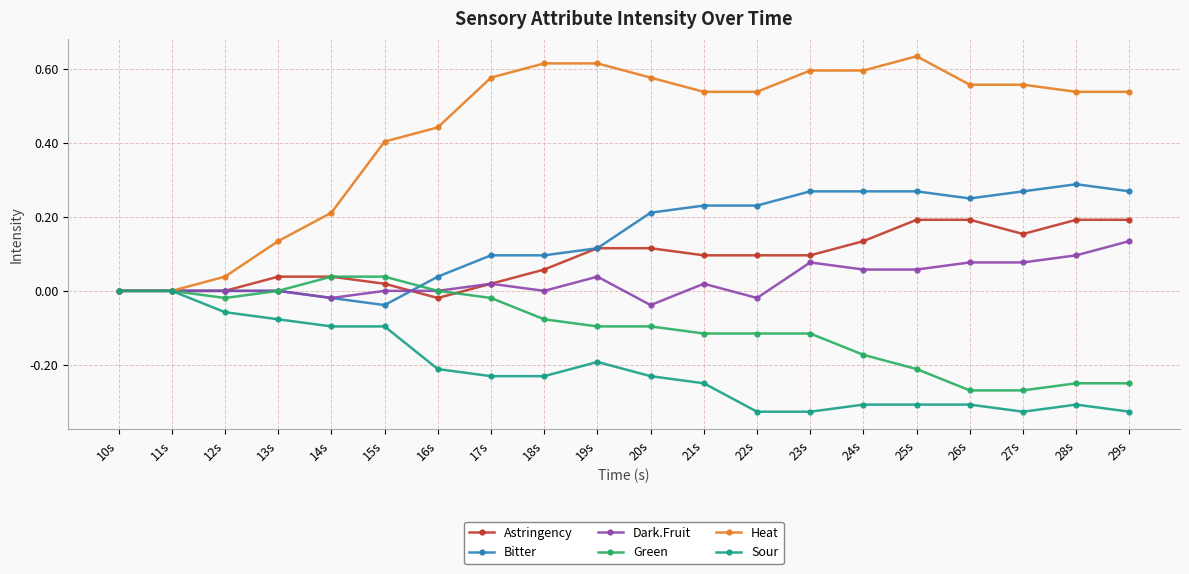

Does the chart have visible grid lines?

Yes